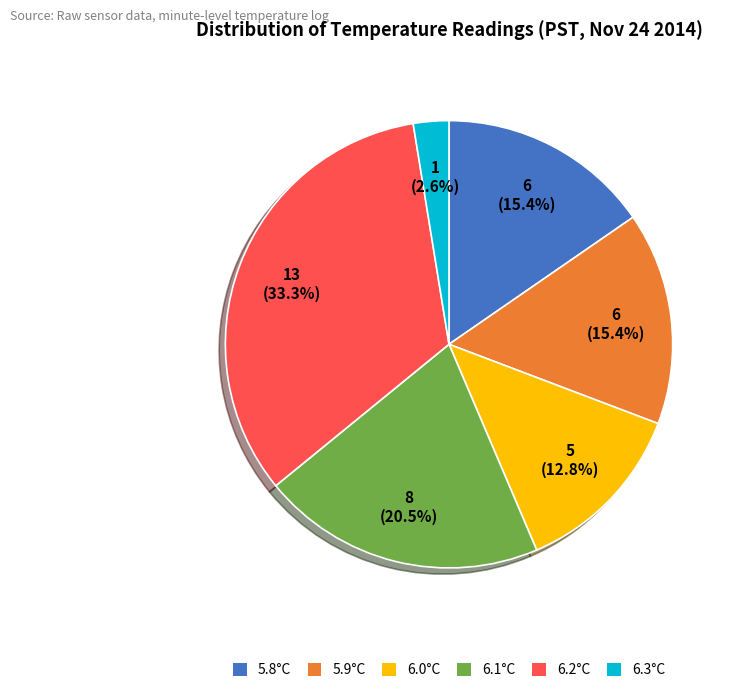

Is there a majority slice in this chart?

No